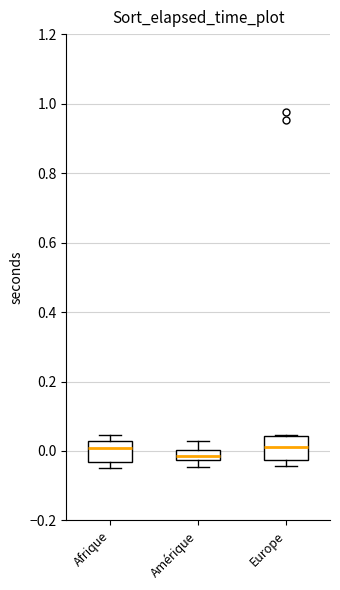

Where is the upper edge of the box for Europe on the y-axis? The values are not printed on the chart, so give them approximately, as read against the axis.

0.04